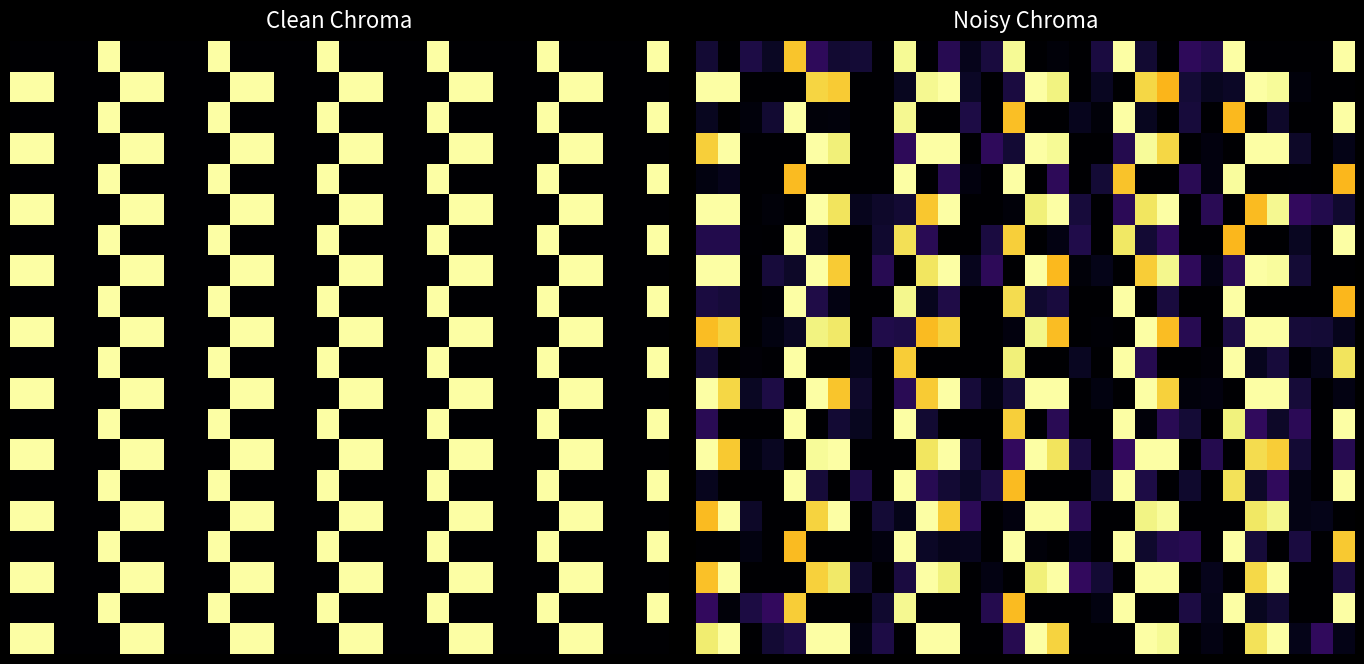

At how many categories does at least one series exceed 0?

30